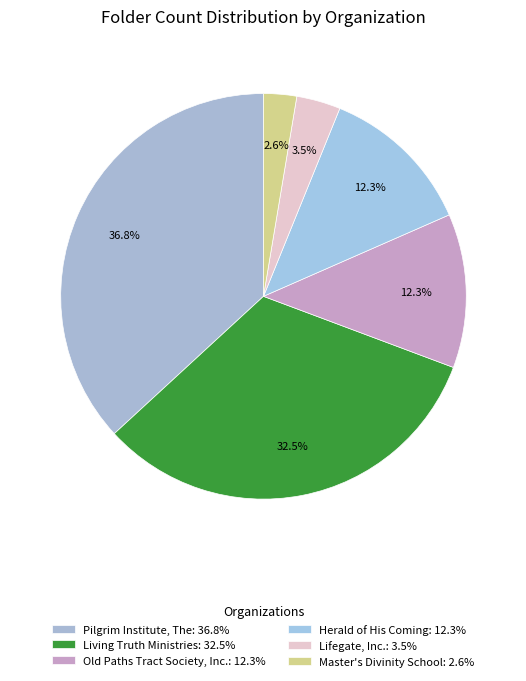

Count the number of slices in the pie.

6